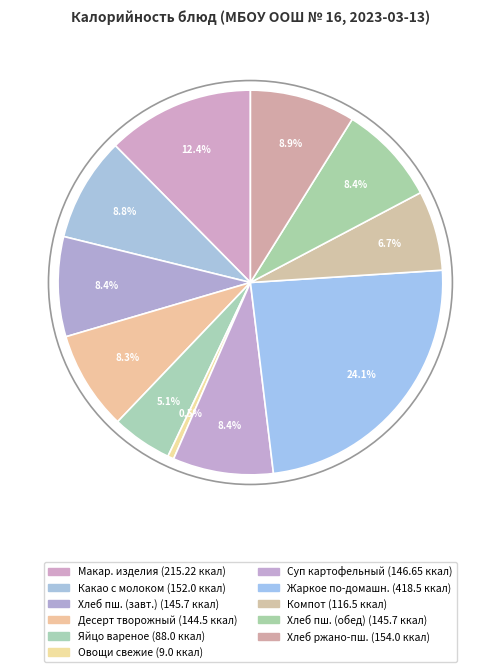

Is there a majority slice in this chart?

No